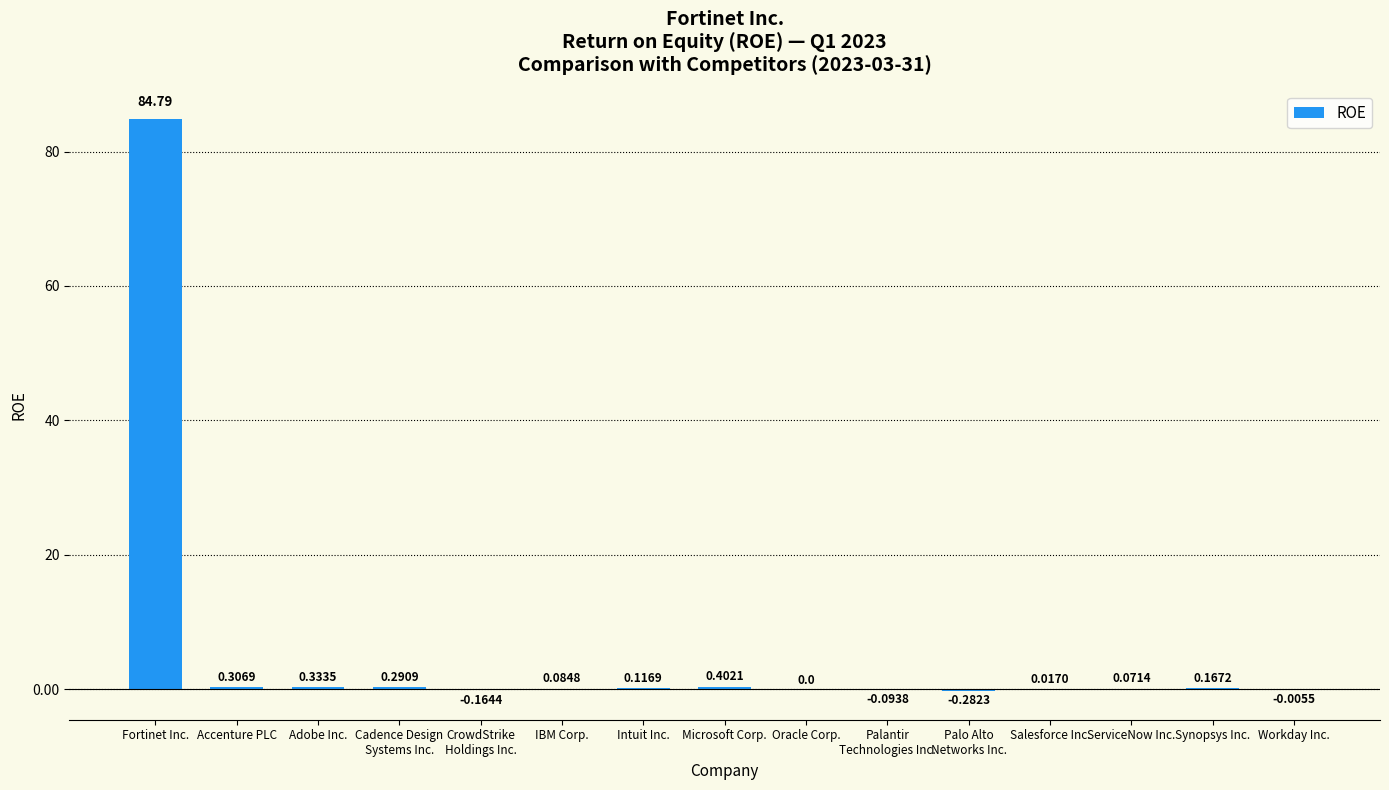

What is the greatest value displayed?

84.8